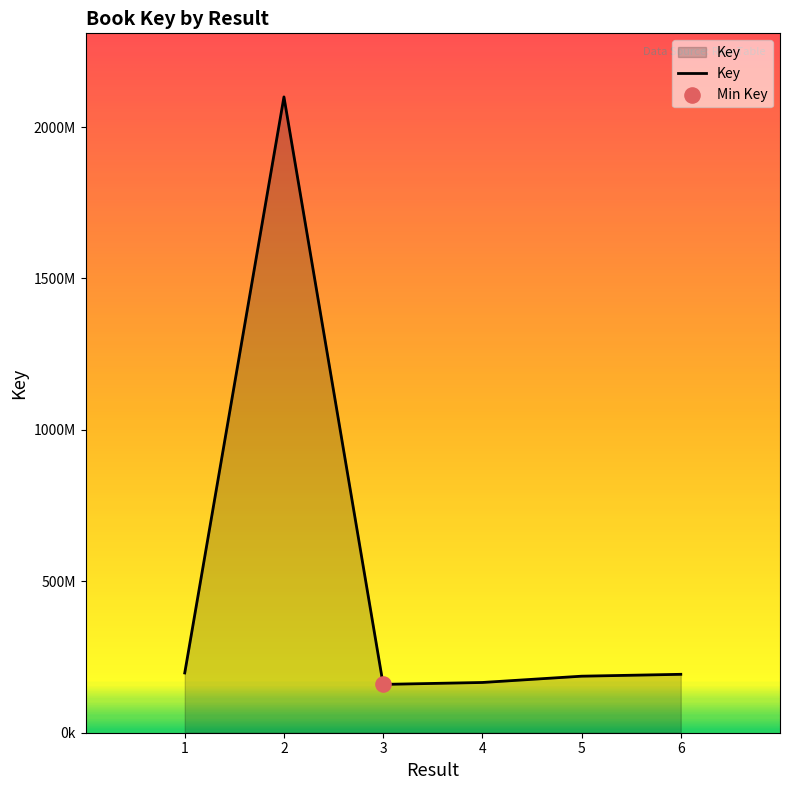

What is the change in value from 3 to 6?

+33308061